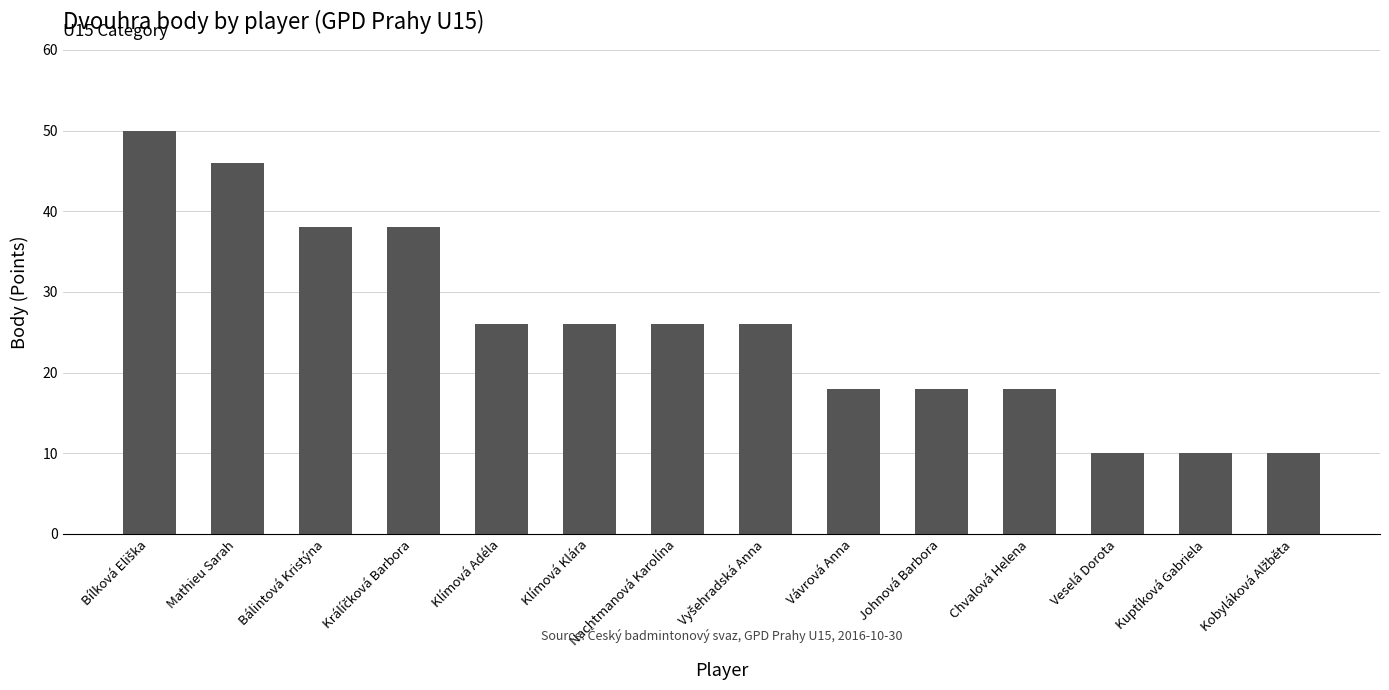

What is the difference between the maximum and minimum values?

40